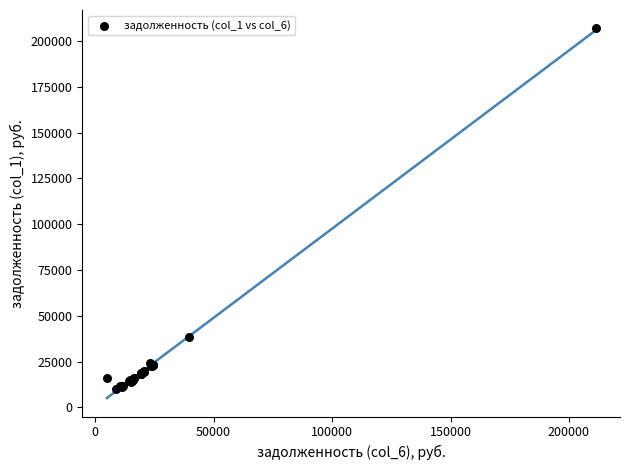

What Y value in the scatter plot is closest to 108318?

38363.3